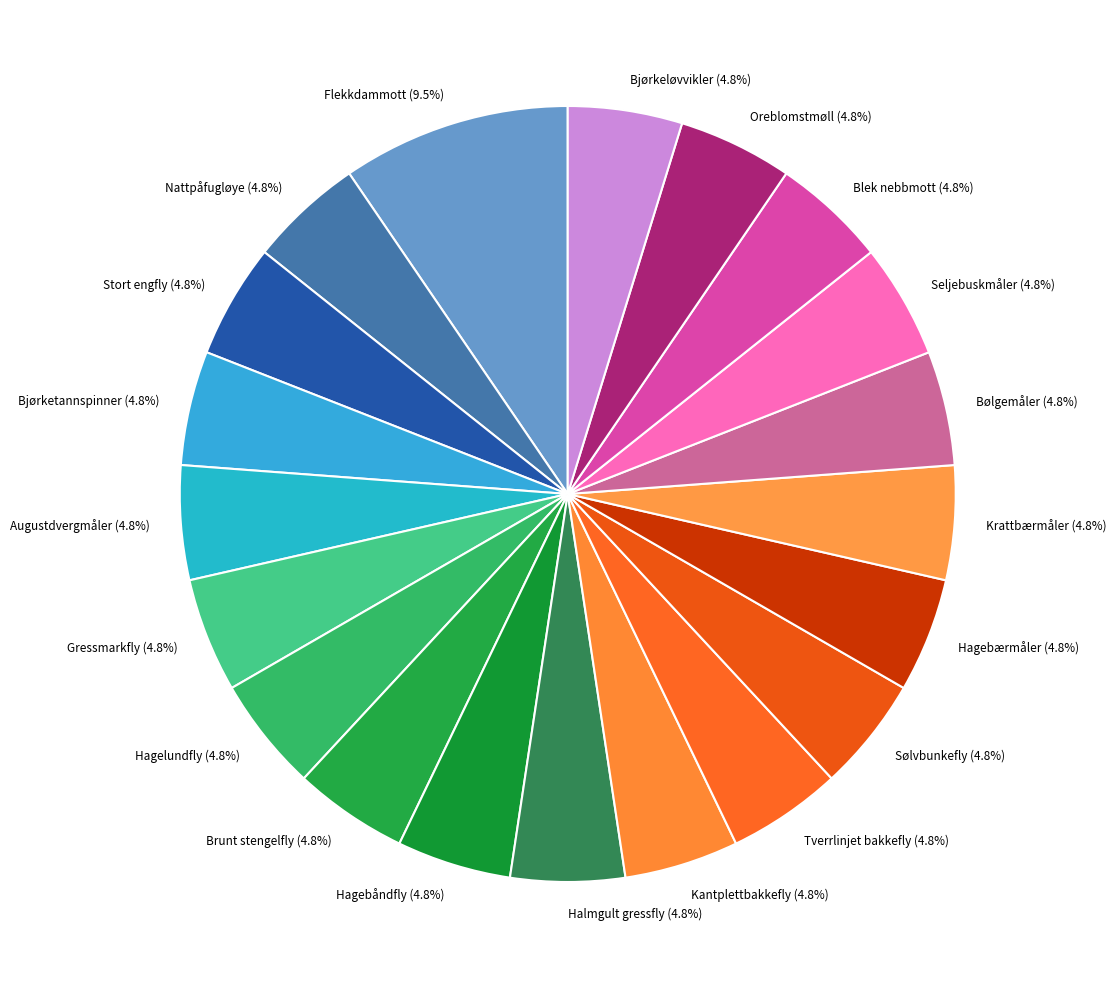

What is the largest slice in the pie chart?

Flekkdammott